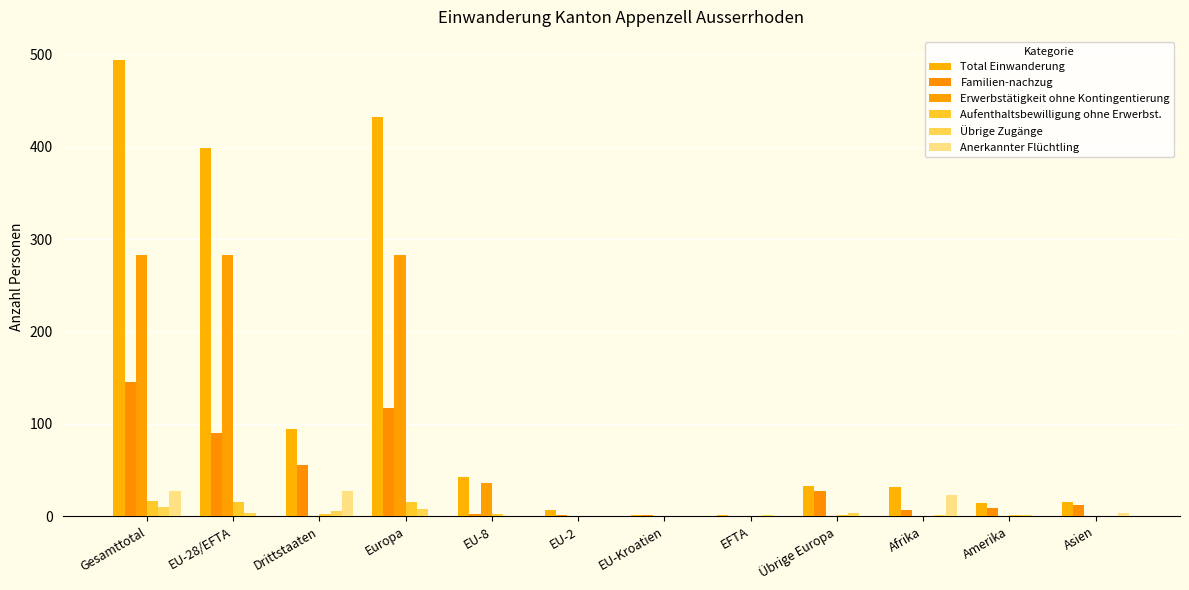

What is the value of the Familien-nachzug bar at the 7th from the left?

1